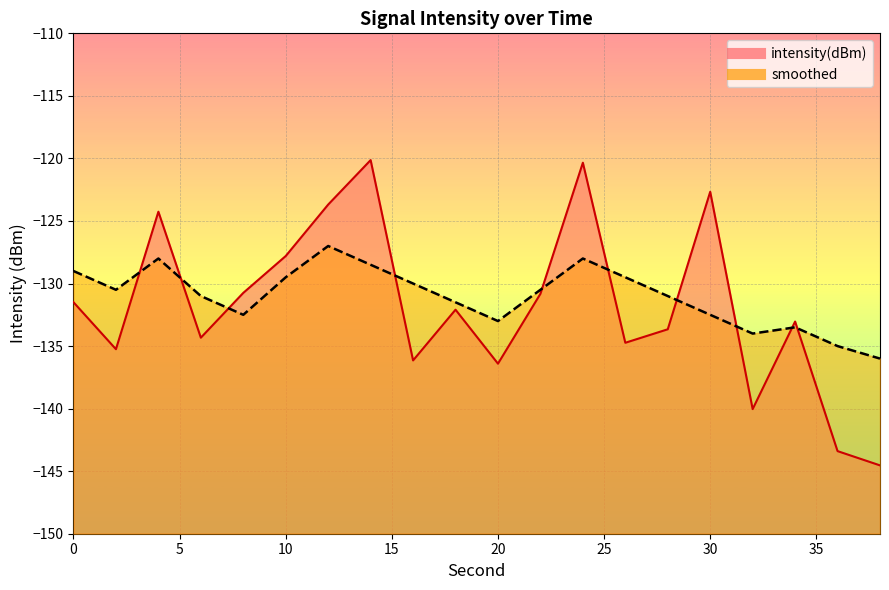

Which series has the largest total across all categories?

smoothed